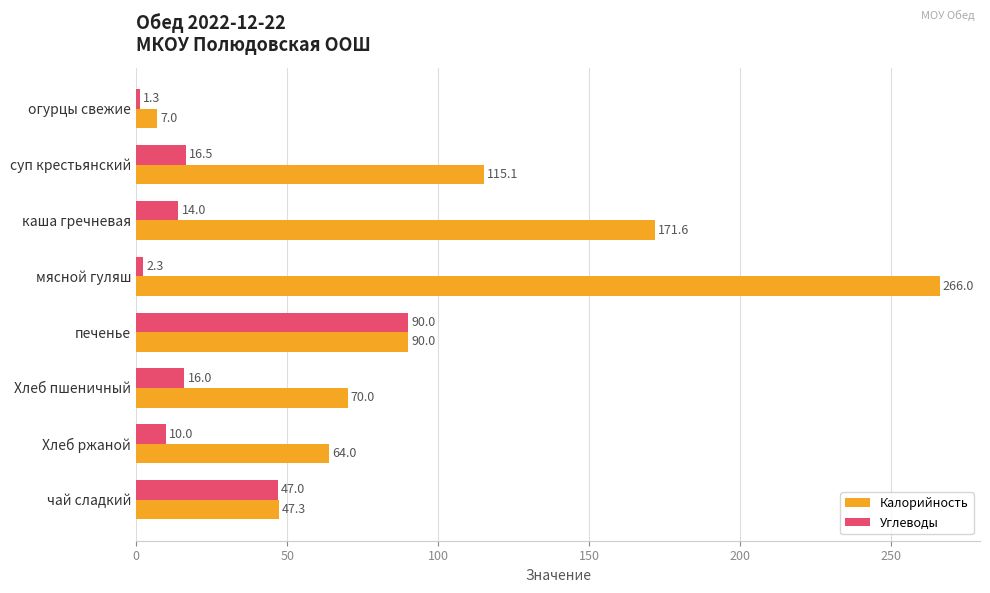

Which series has the largest total across all categories?

Калорийность